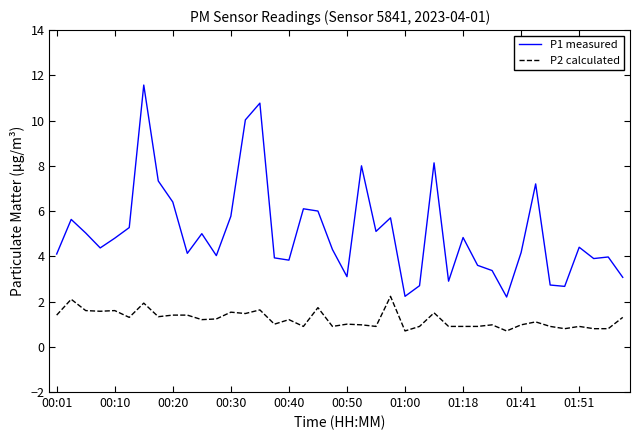

What is the highest value of the P1 measured series?

11.6